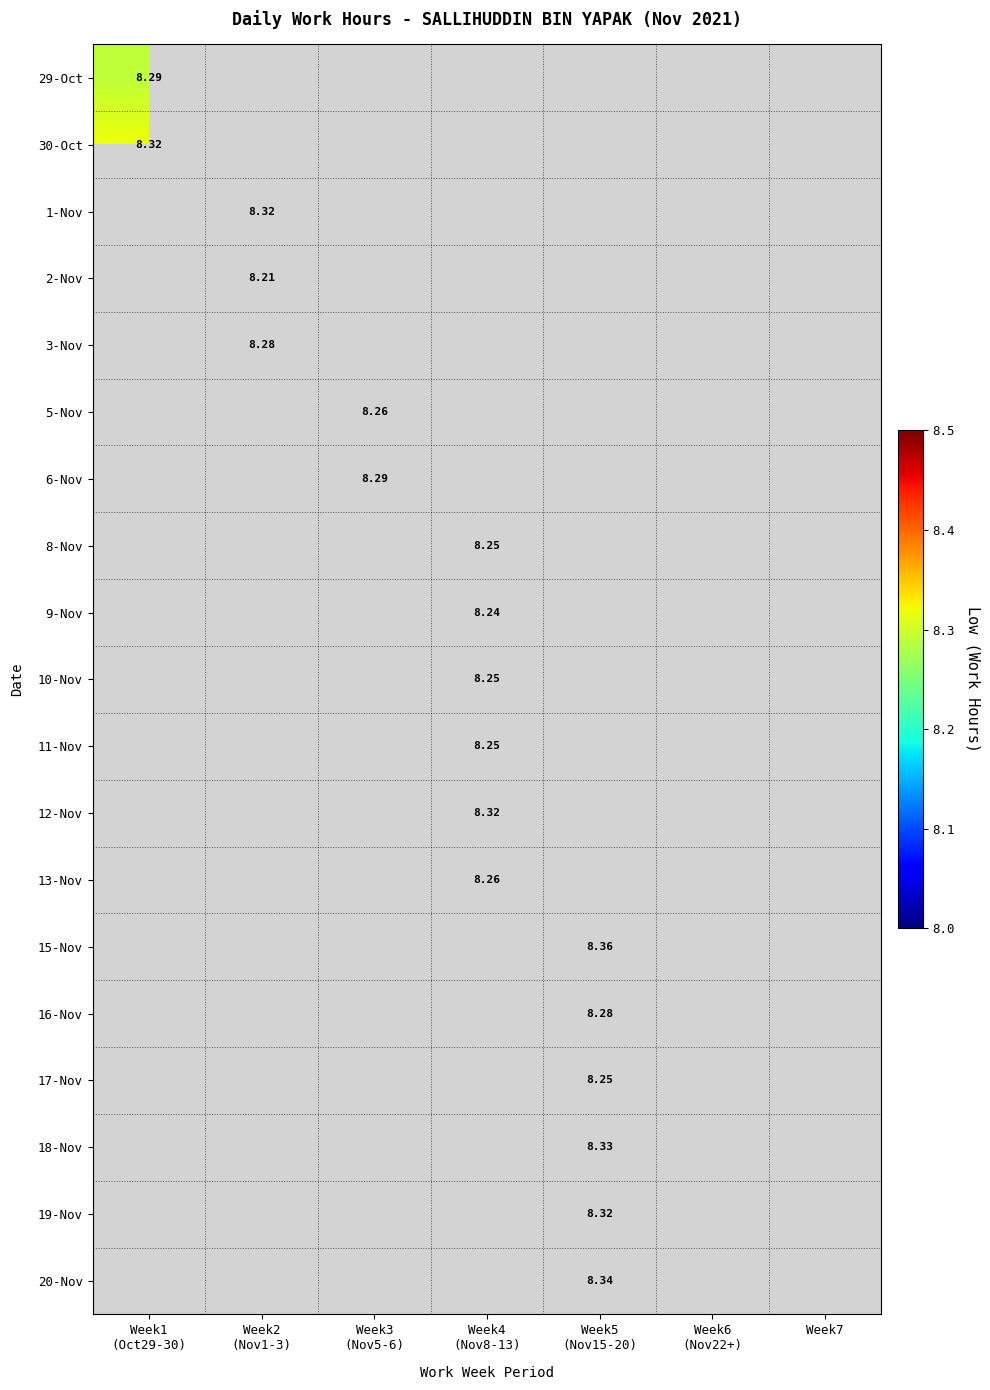

The value of 11-Nov at Week4 (Nov8-13) is 8.2. True or false?

True